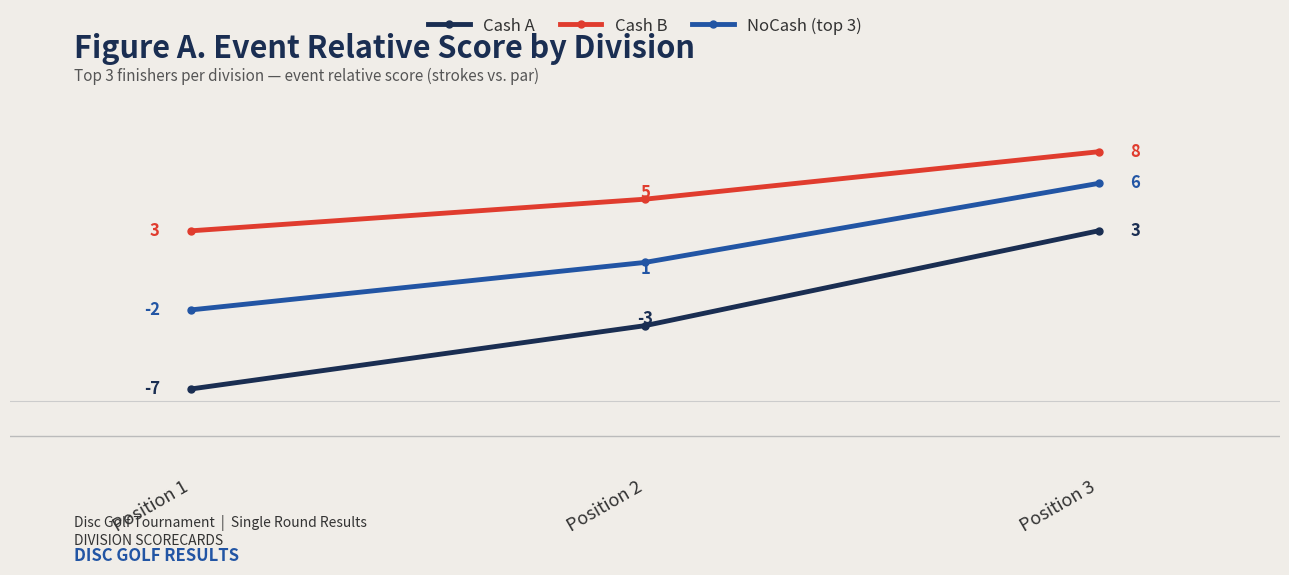

Where is NoCash (top 3) nearest to the value 2?

Position 2